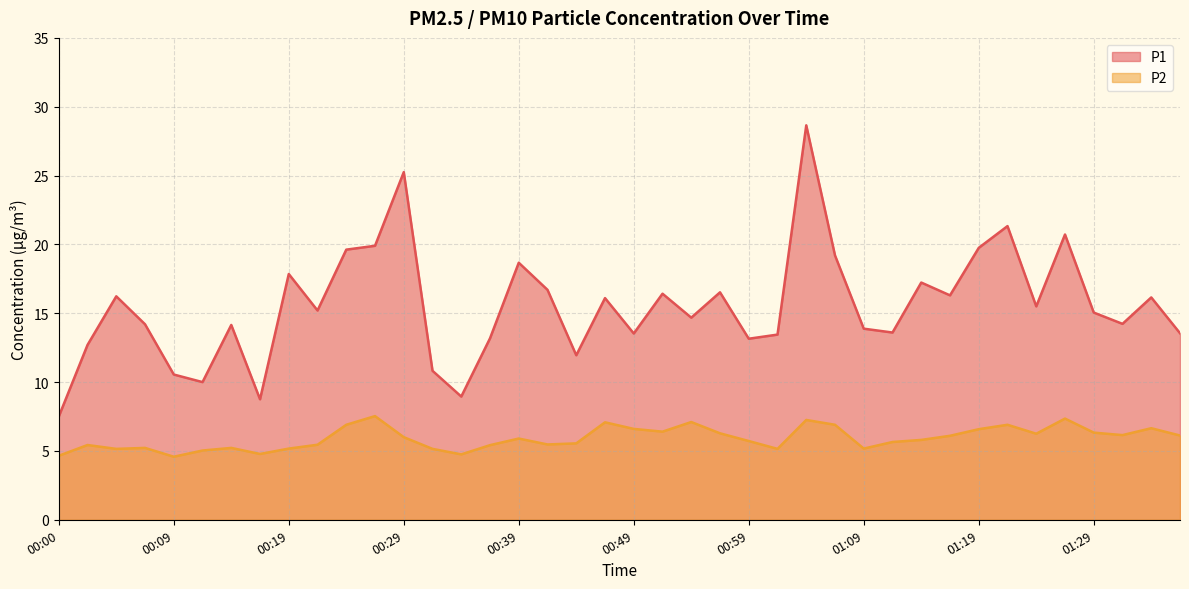

What is the difference between the second highest and minimum values in the P2 series?

2.8